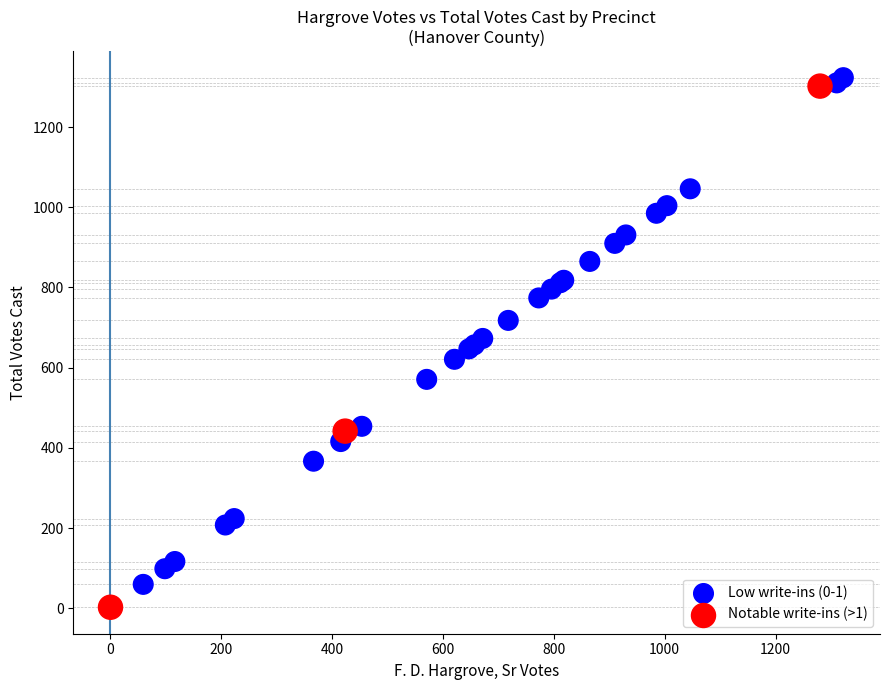

What are all the series names shown in the legend?

Low write-ins (0-1), Notable write-ins (>1)